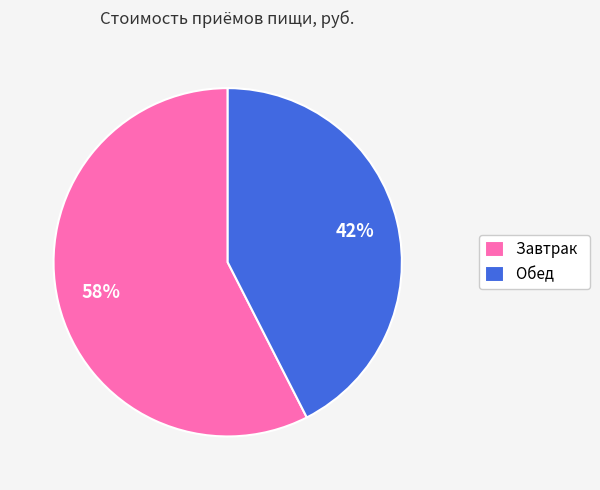

Does Обед represent more than half of the total?

No